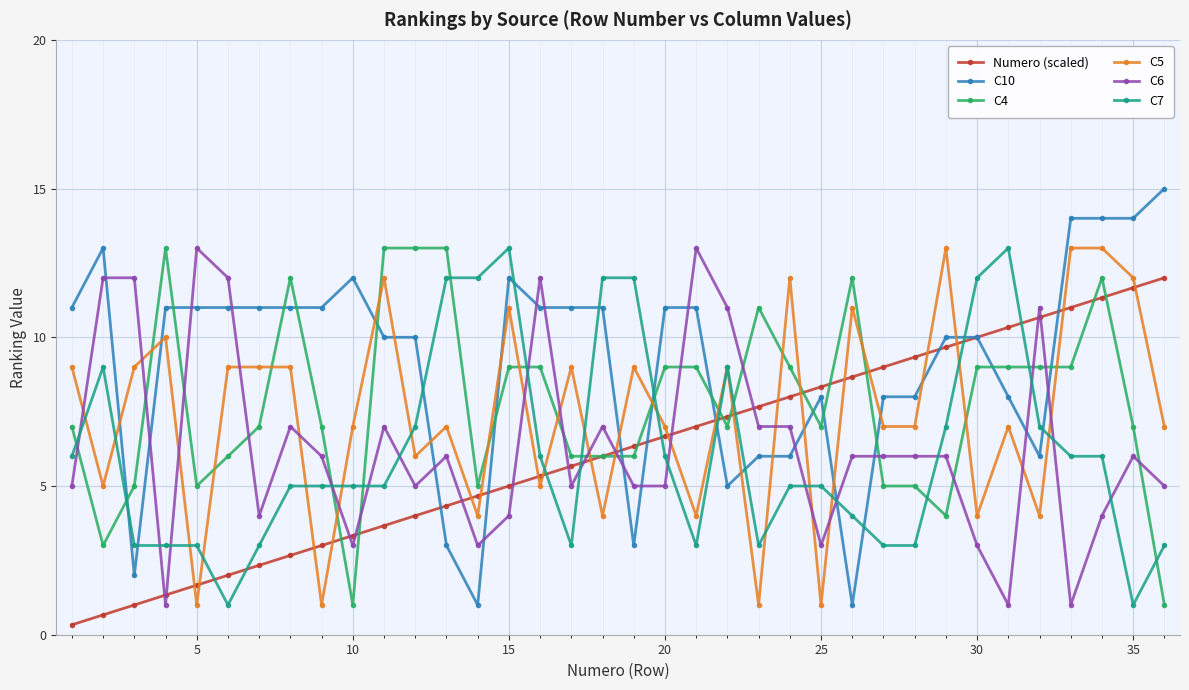

Which series has the largest range (max minus min)?

C10